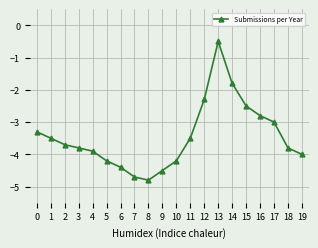

Does the chart display data point markers on the line(s)?

Yes